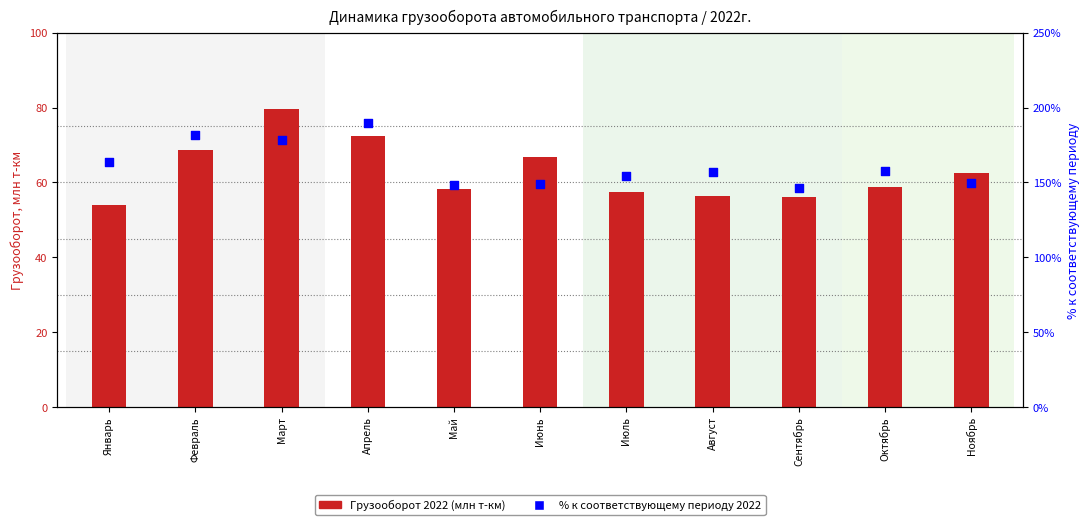

At which category is the sum across all series the highest?

Апрель